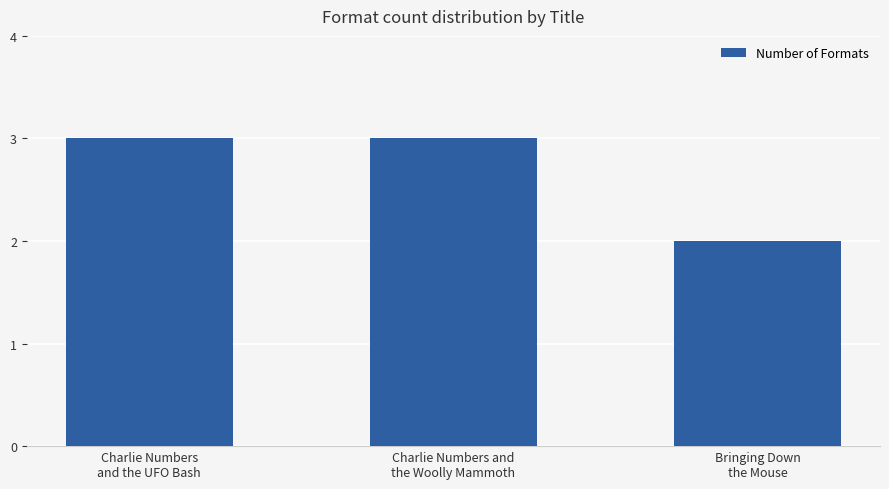

Reading left to right, transcribe all the data shown in this chart.

Charlie Numbers
and the UFO Bash=3	Charlie Numbers and
the Woolly Mammoth=3	Bringing Down
the Mouse=2